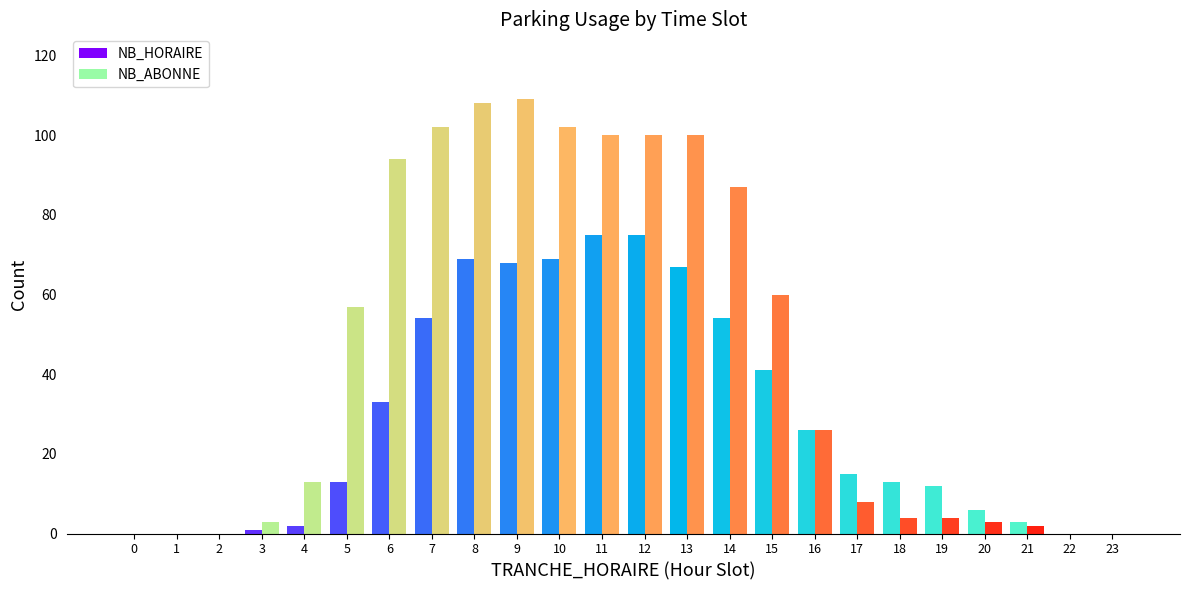

The NB_ABONNE series shows 150 at 12. True or false?

False